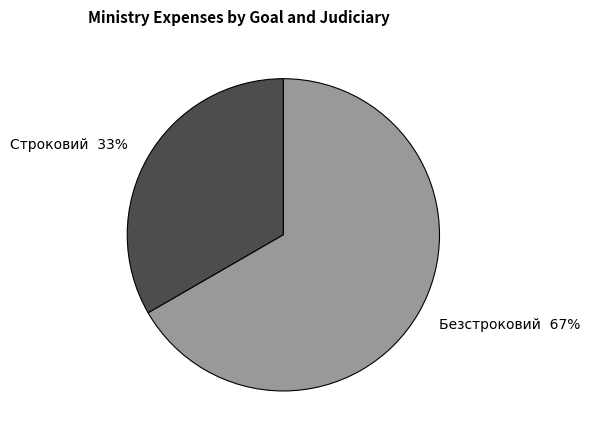

How many slices are in this pie chart?

2